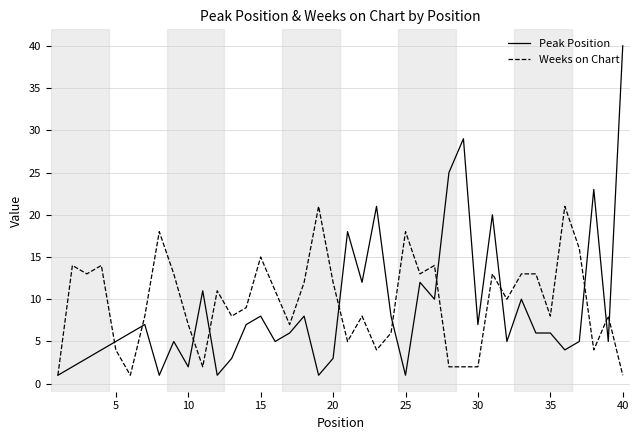

Rank the series by their maximum value, from lowest to highest.

Weeks on Chart, Peak Position